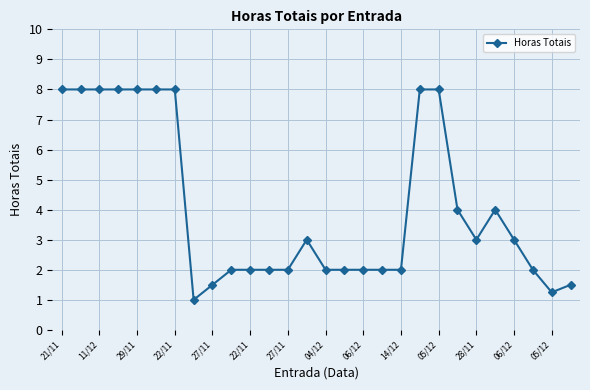

What is the value of the 5th point from the left?

8.0